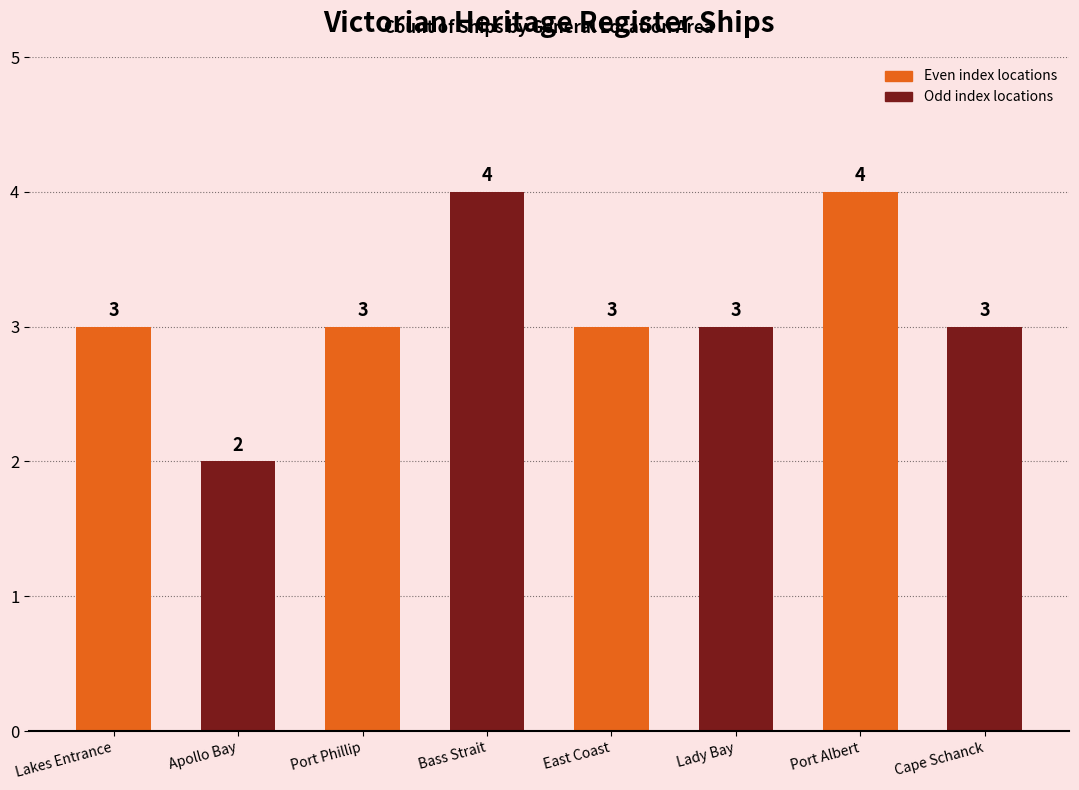

What is the approximate value at Port Albert?

4